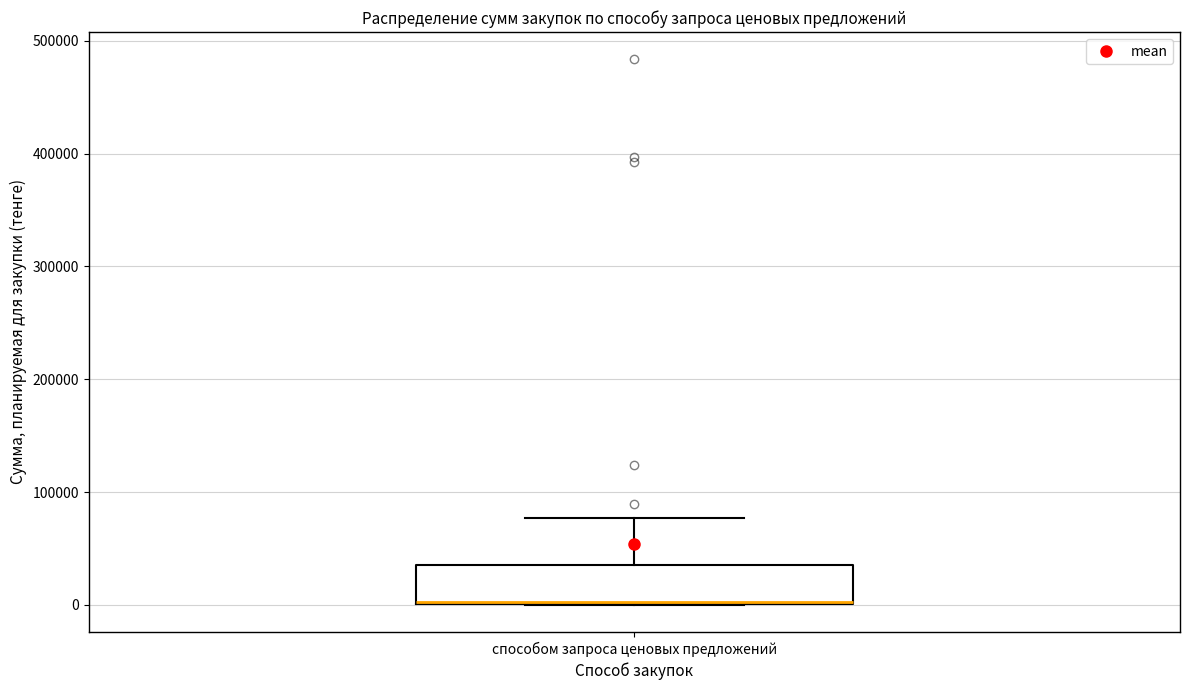

Read this box plot against the y-axis: the position of the median line, the range covered by the box, and the ends of both whiskers. The values are not printed on the chart, so give them approximately, as read against the axis.

median 0 (drawn on the box's lower edge), box 0 to 40000, whiskers 0 to 80000